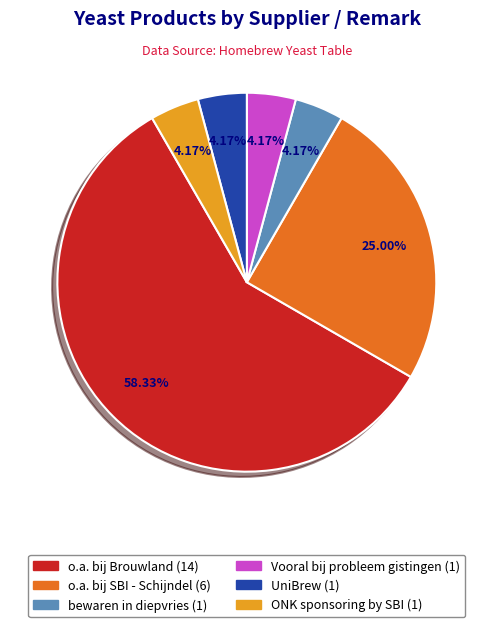

Which category has the biggest portion of the pie?

o.a. bij Brouwland